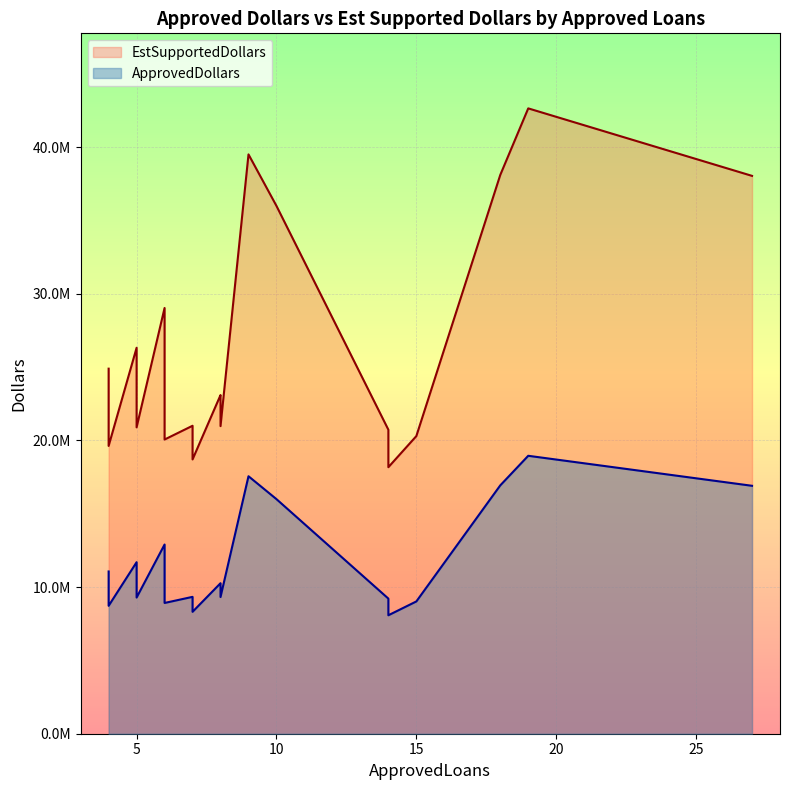

At which label is ApprovedDollars closest to 13517500?

6